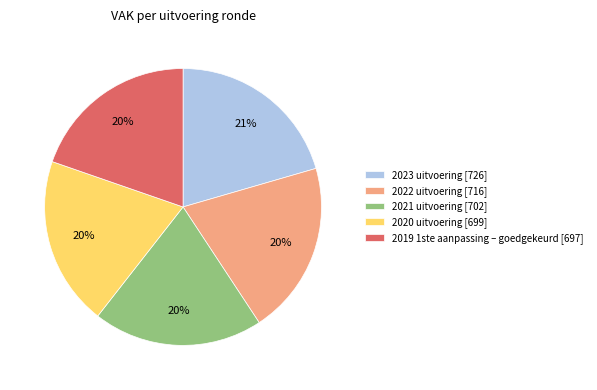

What percentage is the 2021 uitvoering slice, to the nearest percent?

20%